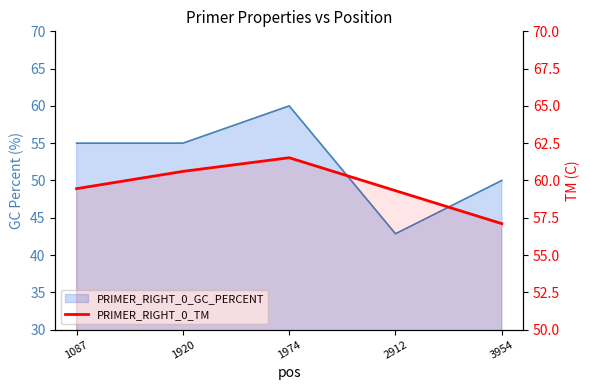

Rank the categories by value from lowest to highest.

3954, 2912, 1087, 1920, 1974